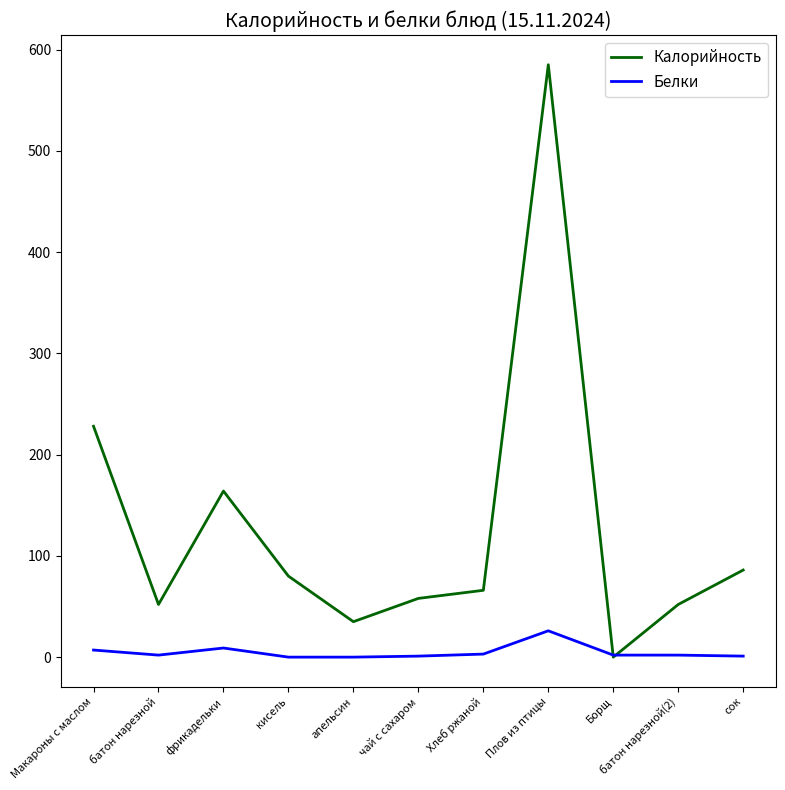

At which label is Калорийность closest to 292?

Макароны с маслом